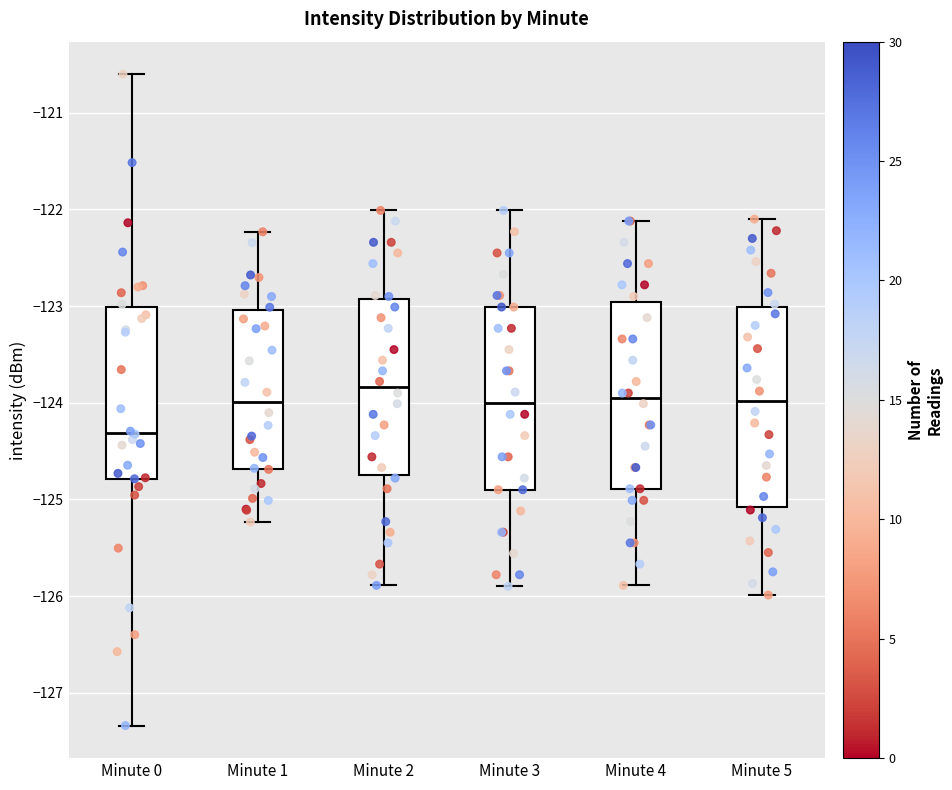

Reading left to right, transcribe this box plot: for each box, give where its median line is, the range the box spans, and where its two whiskers end, as read against the y-axis. The values are not printed on the chart, so give them approximately, as read against the axis.

Minute 0: median -124.3, box -124.8 to -123.0, whiskers -127.3 to -120.6
Minute 1: median -124.0, box -124.7 to -123.0, whiskers -125.2 to -122.2
Minute 2: median -123.8, box -124.8 to -122.9, whiskers -125.9 to -122.0
Minute 3: median -124.0, box -124.9 to -123.0, whiskers -125.9 to -122.0
Minute 4: median -124.0, box -124.9 to -123.0, whiskers -125.9 to -122.1
Minute 5: median -124.0, box -125.1 to -123.0, whiskers -126.0 to -122.1